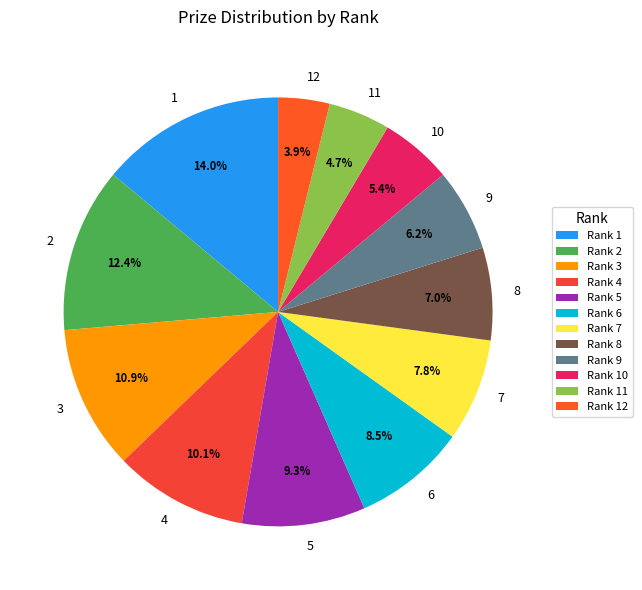

What is the smallest slice in the pie chart?

12